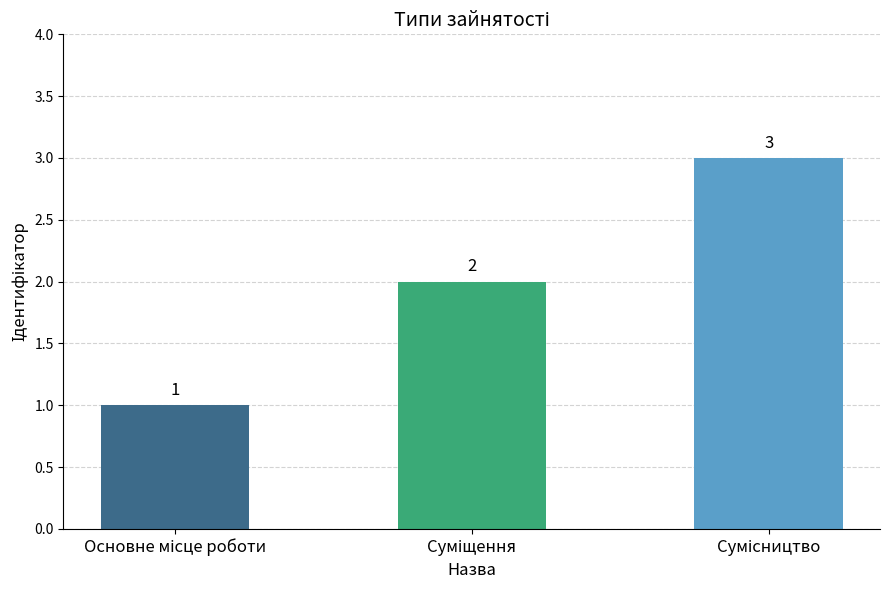

How many values are between 1 and 3?

3